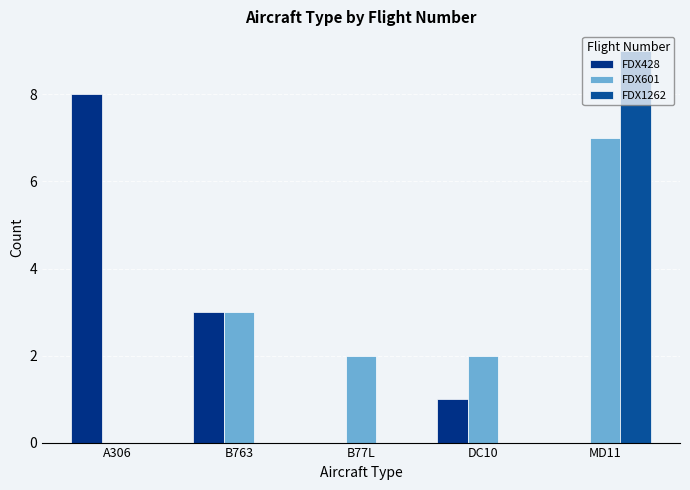

Count the number of categories in the chart.

5